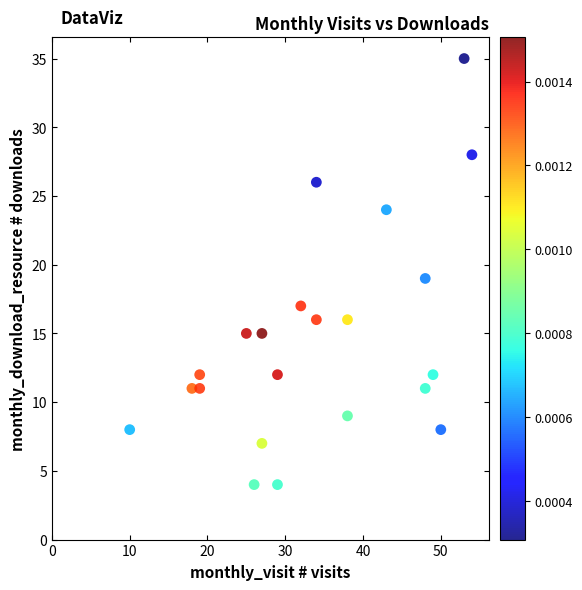

What is the range of Y values (max minus min)?

31